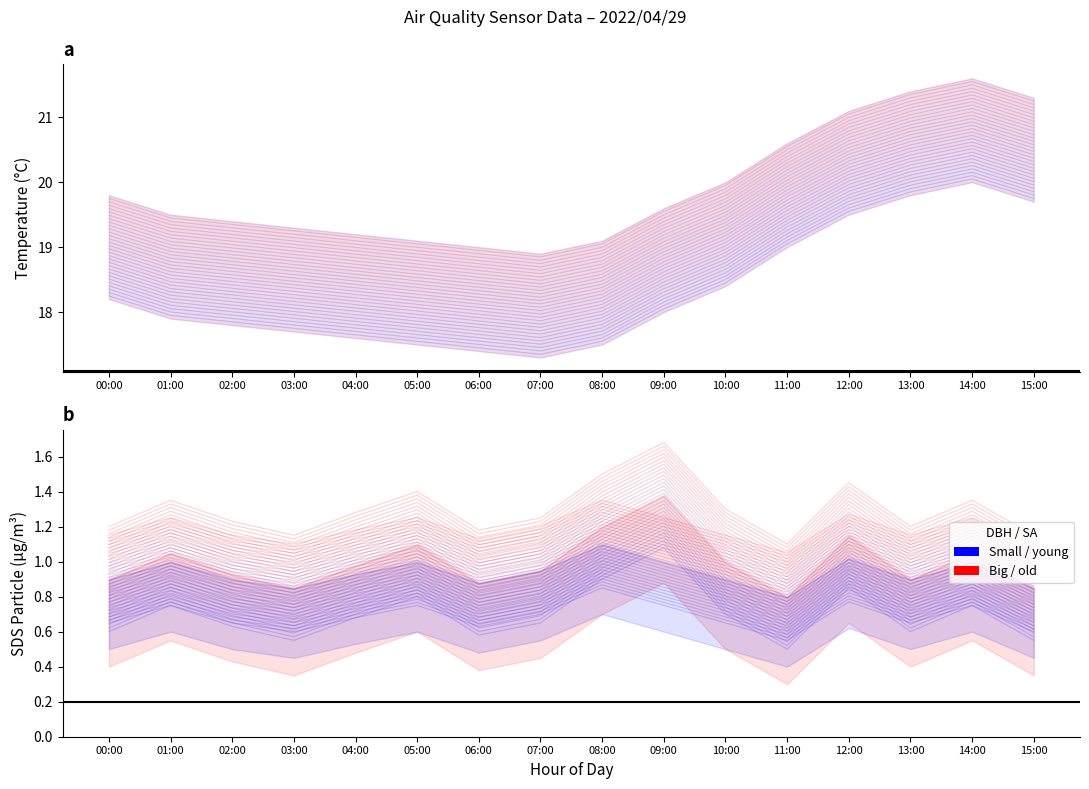

What value does the SDS_P2 series have at 11:00?

0.6